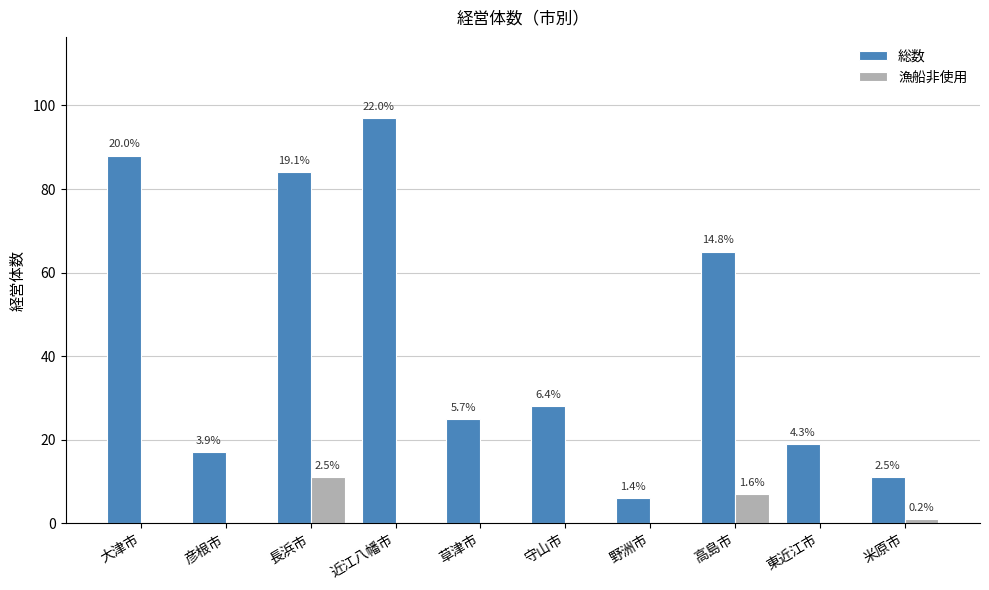

Between 大津市 and 高島市, which series saw the biggest shift?

総数